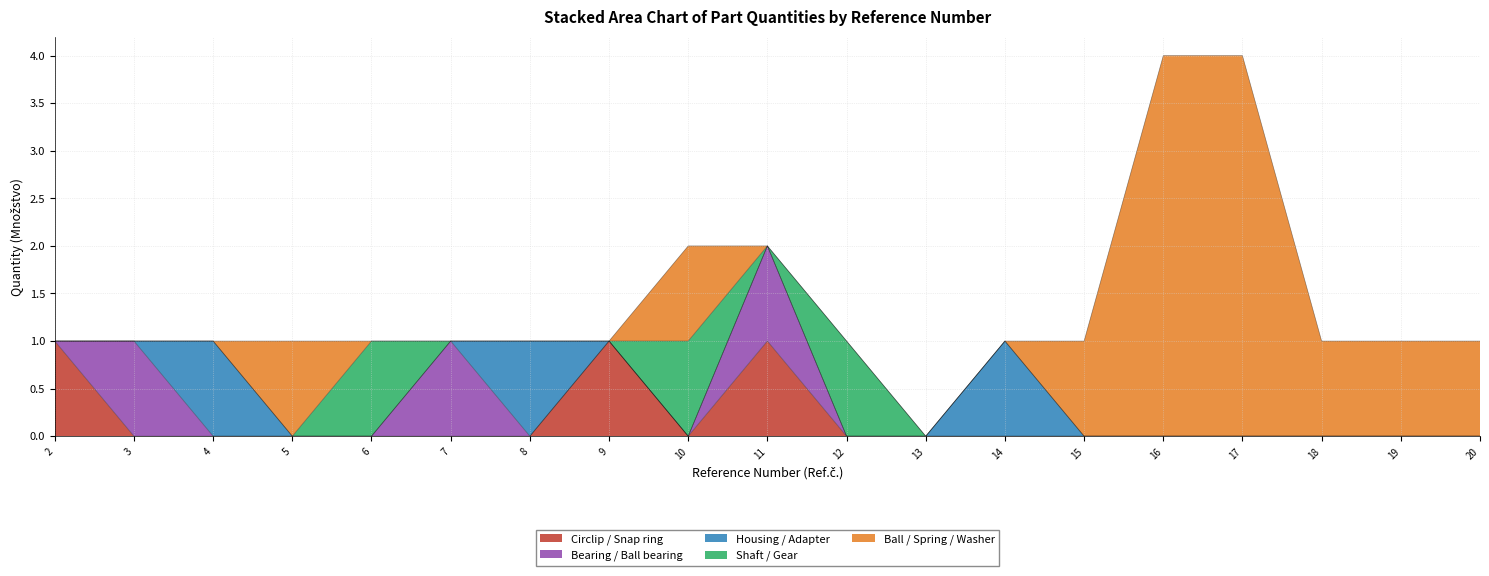

Is it true that Circlip / Snap ring equals 0 at 15?

False